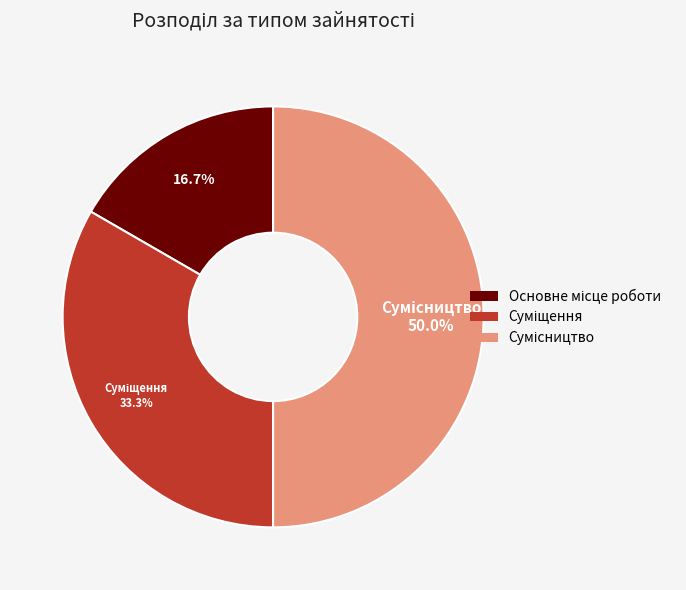

Count the number of slices in the pie.

3